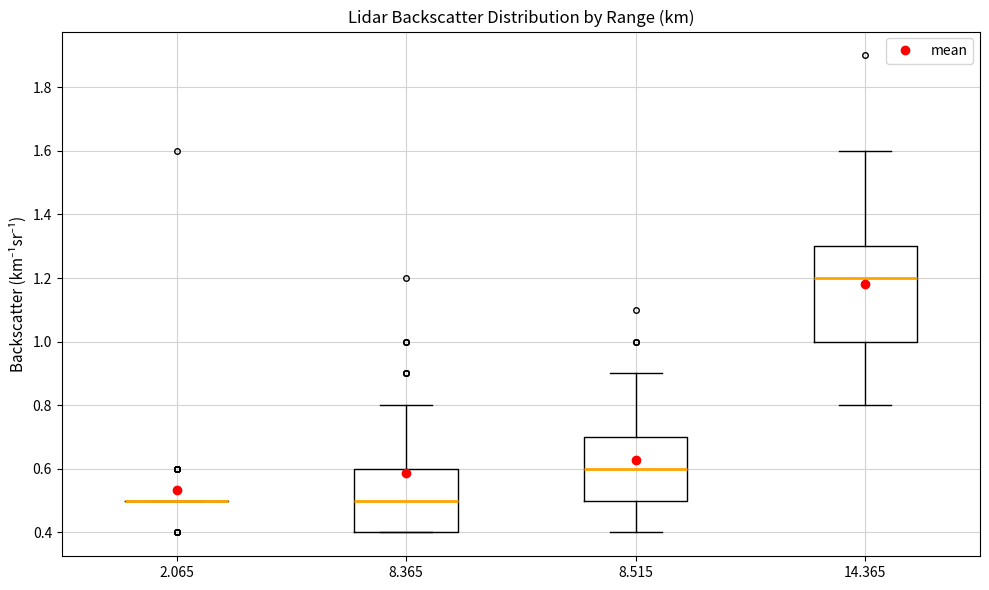

Reading left to right, transcribe this box plot: for each box, give where its median line is, the range the box spans, and where its two whiskers end, as read against the y-axis. The values are not printed on the chart, so give them approximately, as read against the axis.

2.065: box collapsed to a line at 0.5, whiskers 0.5 to 0.5
8.365: median 0.5, box 0.4 to 0.6, whiskers 0.4 to 0.8
8.515: median 0.6, box 0.5 to 0.7, whiskers 0.4 to 0.9
14.365: median 1.2, box 1.0 to 1.3, whiskers 0.8 to 1.6